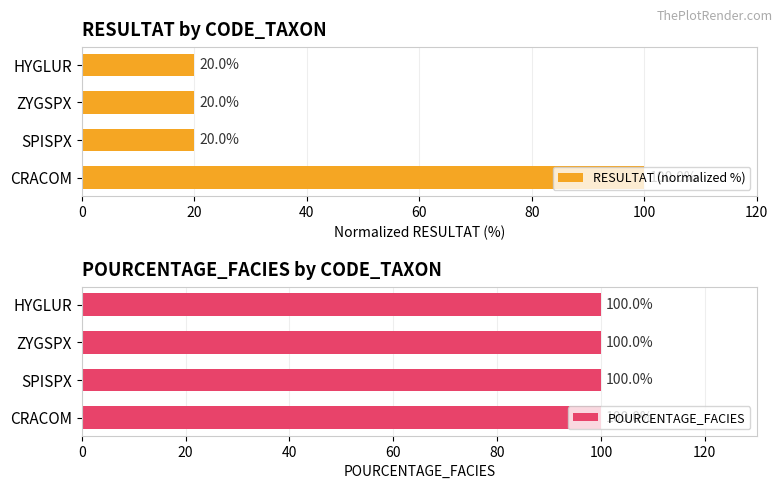

What are all the series names shown in the legend?

RESULTAT (normalized %), POURCENTAGE_FACIES